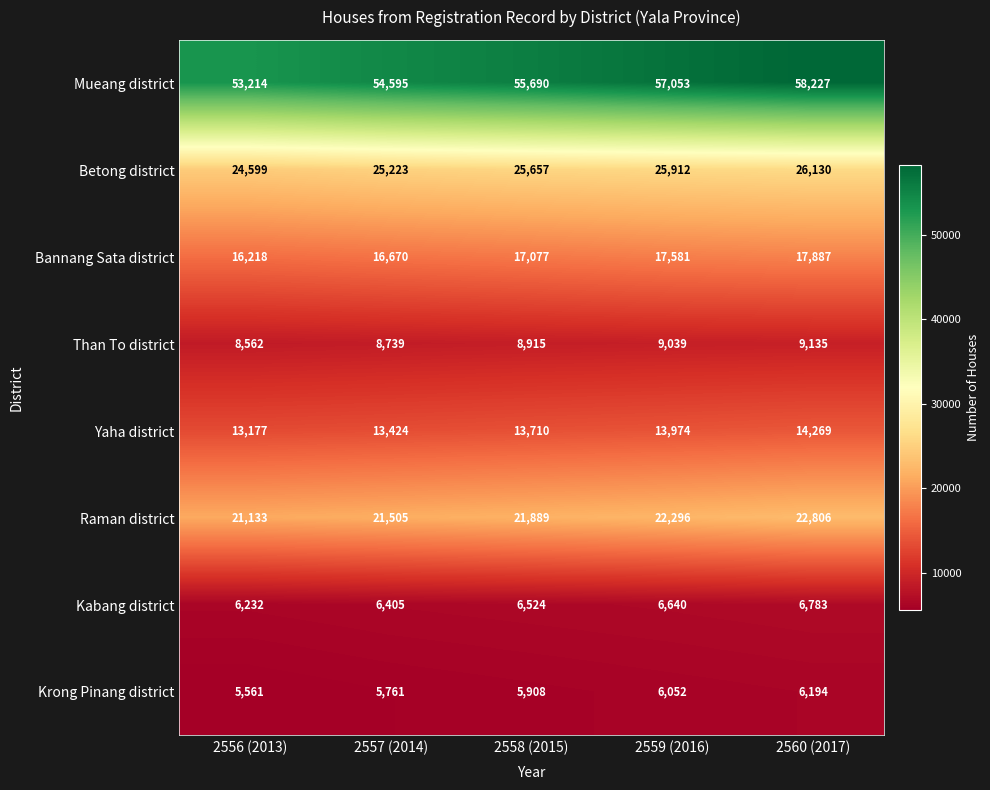

True or false: Mueang district has a value of 83571 at 2556 (2013).

False